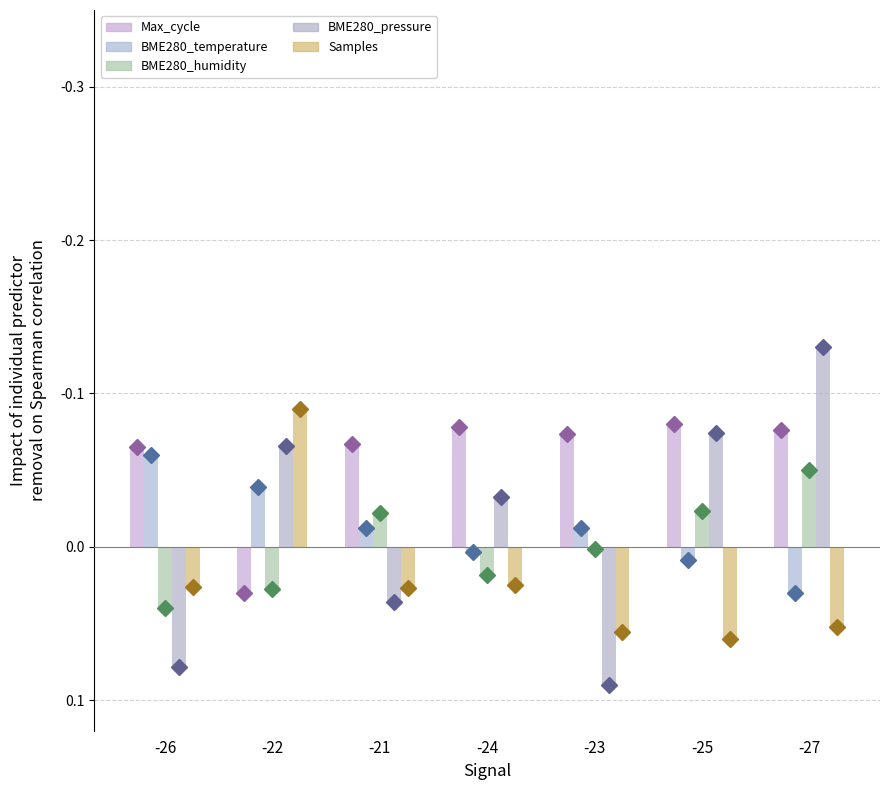

The value of Max_cycle at -23 is -0.1. True or false?

True